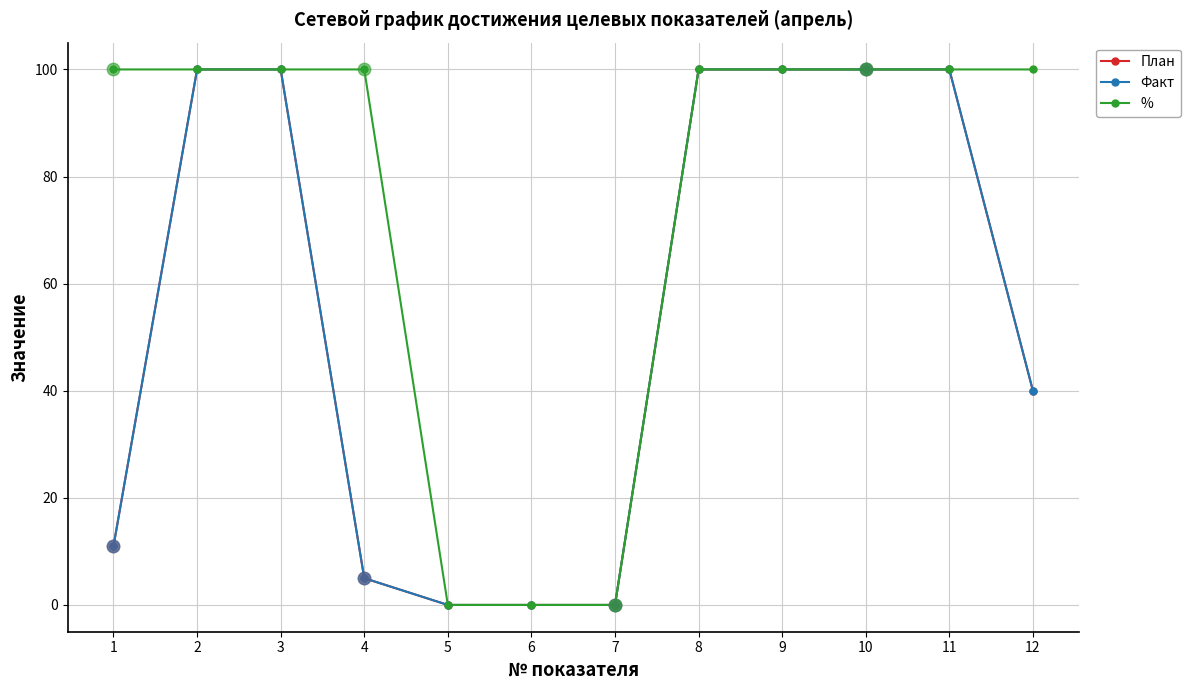

Is the value of Факт at 7 greater than the value of % at 6?

No